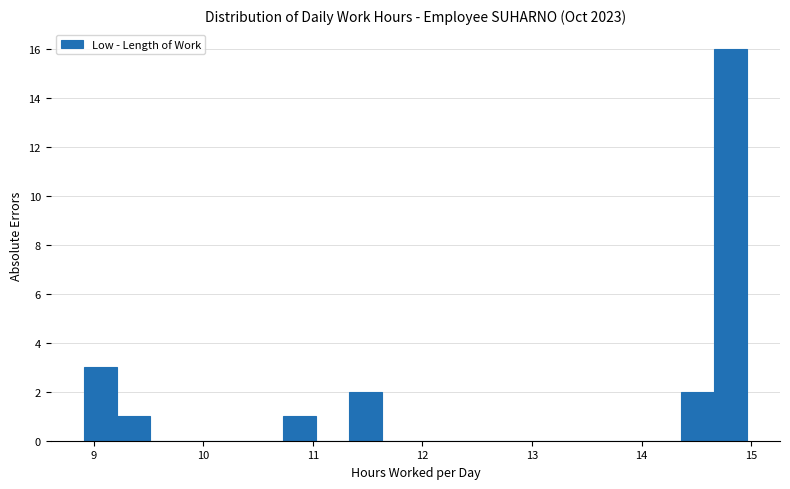

Read against the x-axis, roughly where is the centre of the tallest bar?

14.8